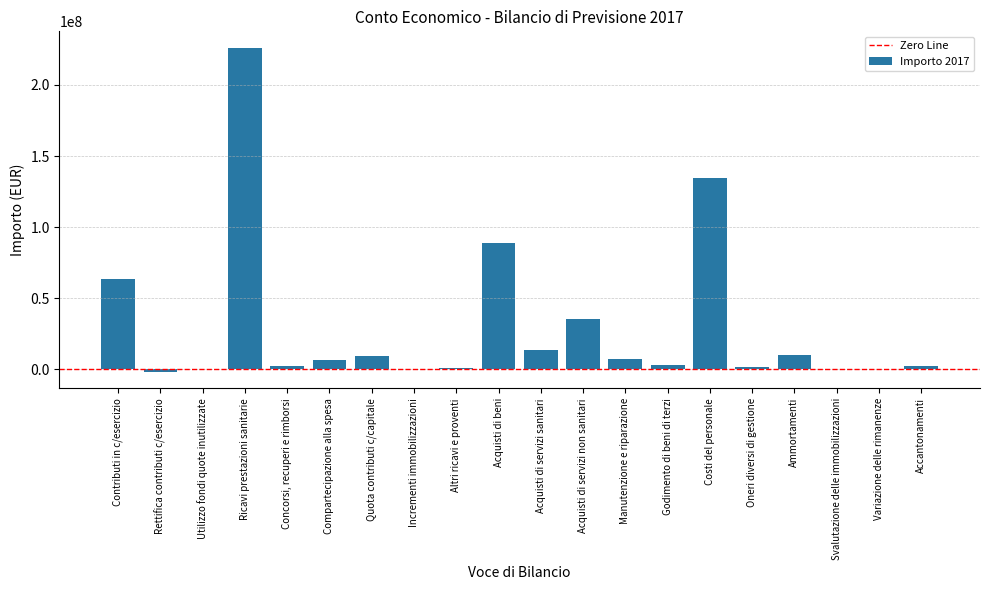

How many data points does each series have?

20